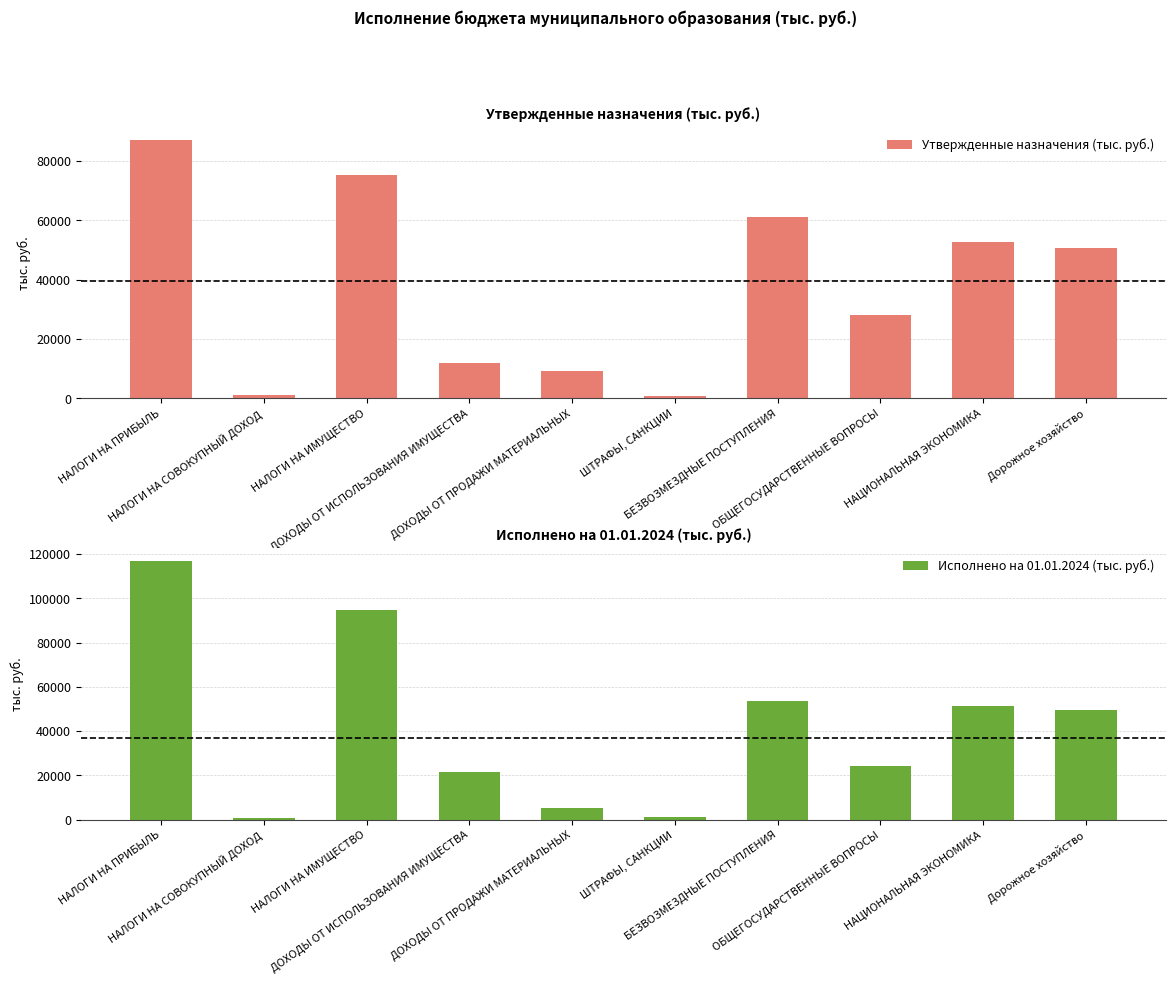

Where does the Исполнено на 01.01.2024 (тыс. руб.) series first go above 49710?

НАЛОГИ НА ПРИБЫЛЬ